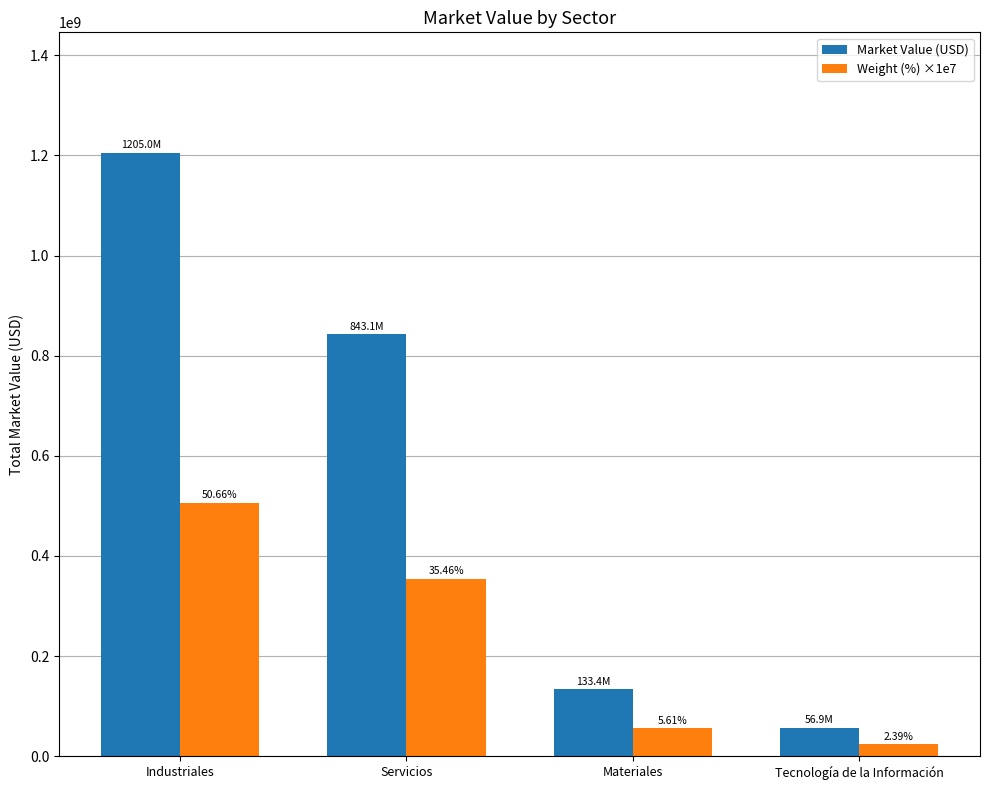

At Tecnología de la Información, list the series in order from smallest to largest.

Weight (%) ×1e7, Market Value (USD)